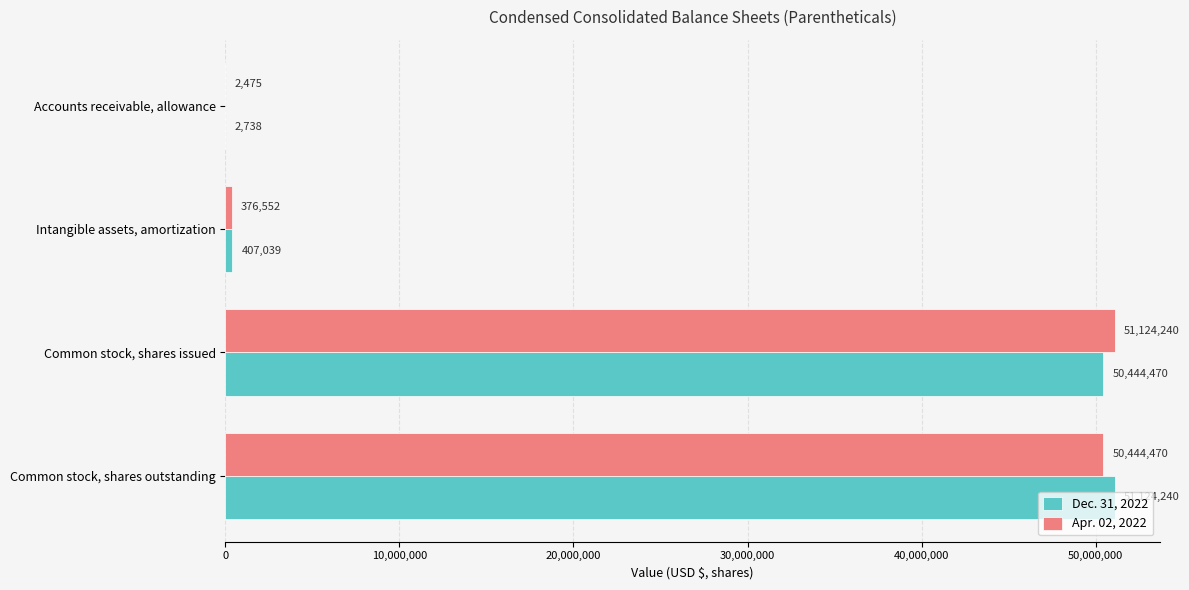

The value of Apr. 02, 2022 at Common stock, shares outstanding is 75289800. True or false?

False